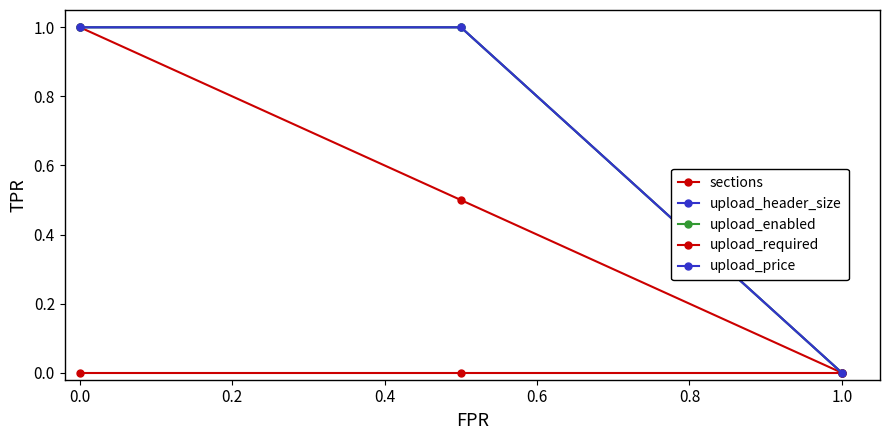

Which series has the largest total across all categories?

upload_header_size